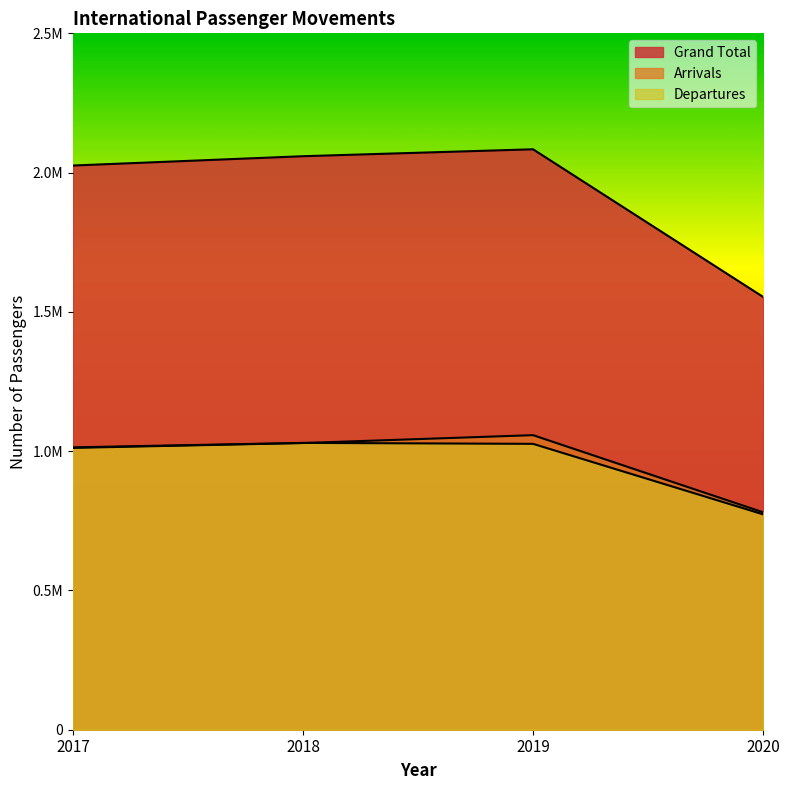

The Grand Total series shows 1553725 at 2020. True or false?

True